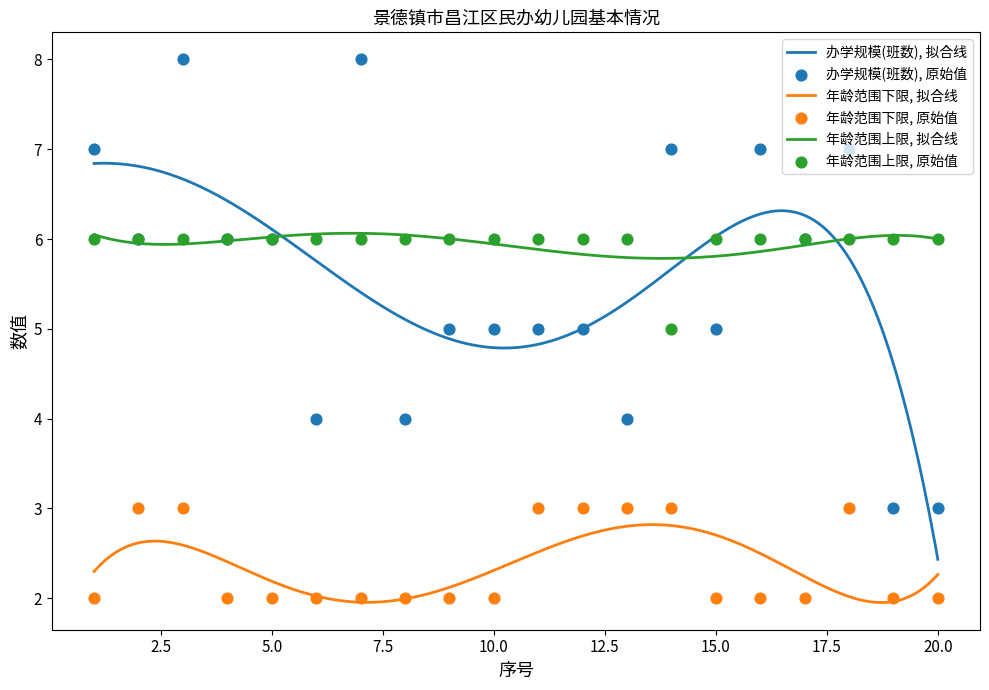

Is the value of 年龄范围上限 at 20 greater than the value of 办学规模(班数) at 20?

Yes